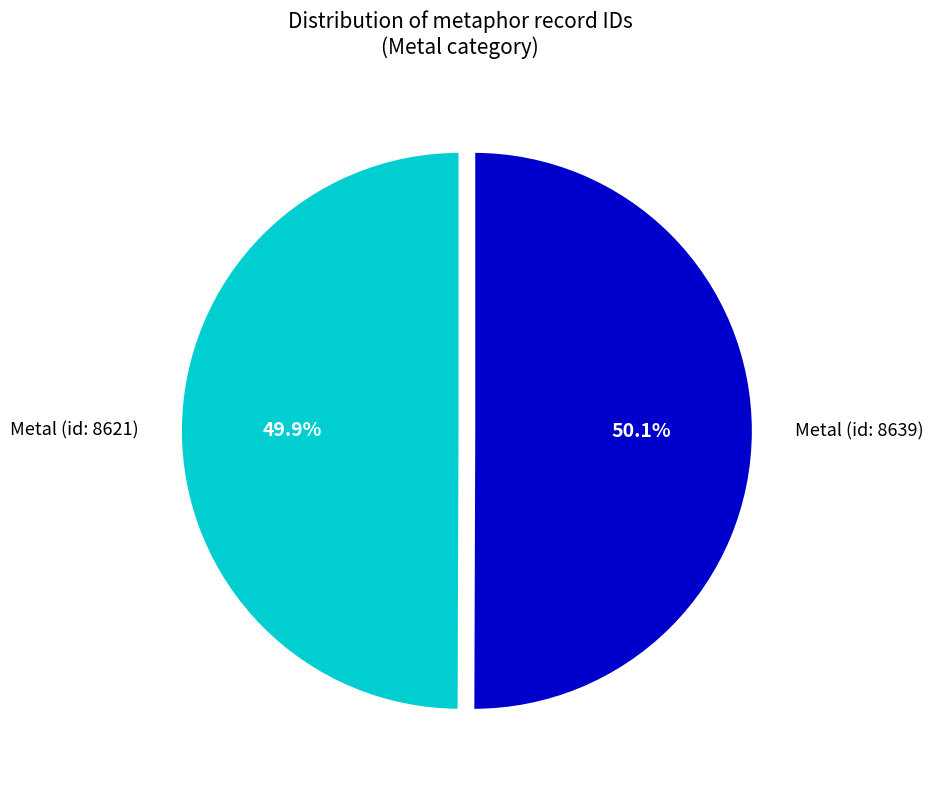

How many slices are in this pie chart?

2